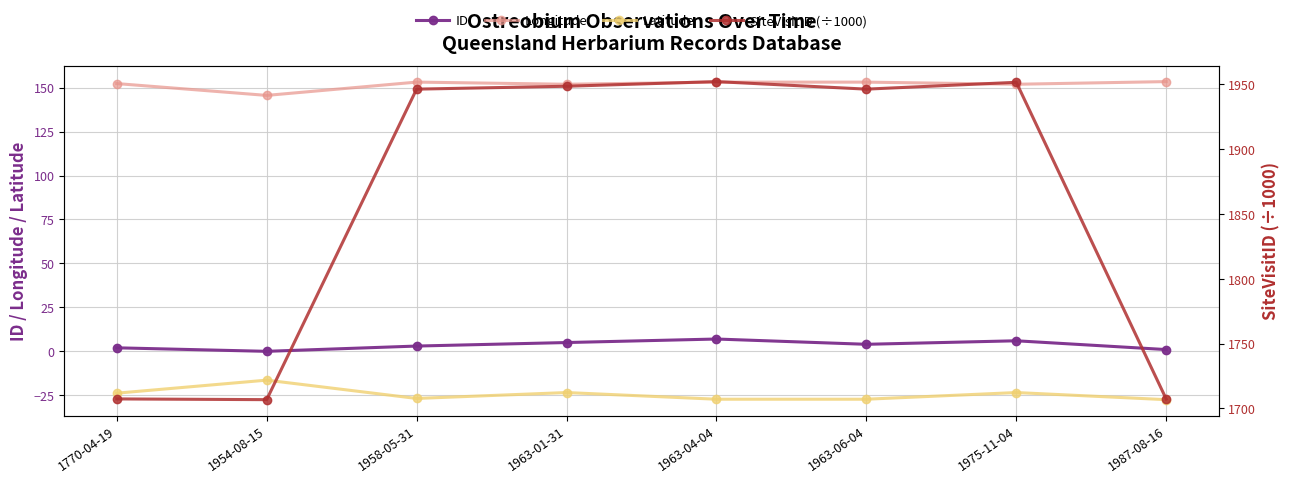

What is the label of the 1st point from the right?

1987-08-16